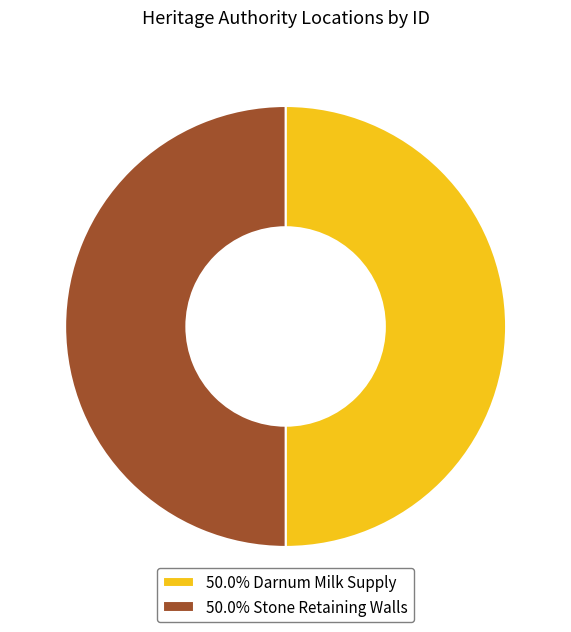

What is the ratio of the value at 50.0% Darnum Milk Supply to the value at 50.0% Stone Retaining Walls?

1.0